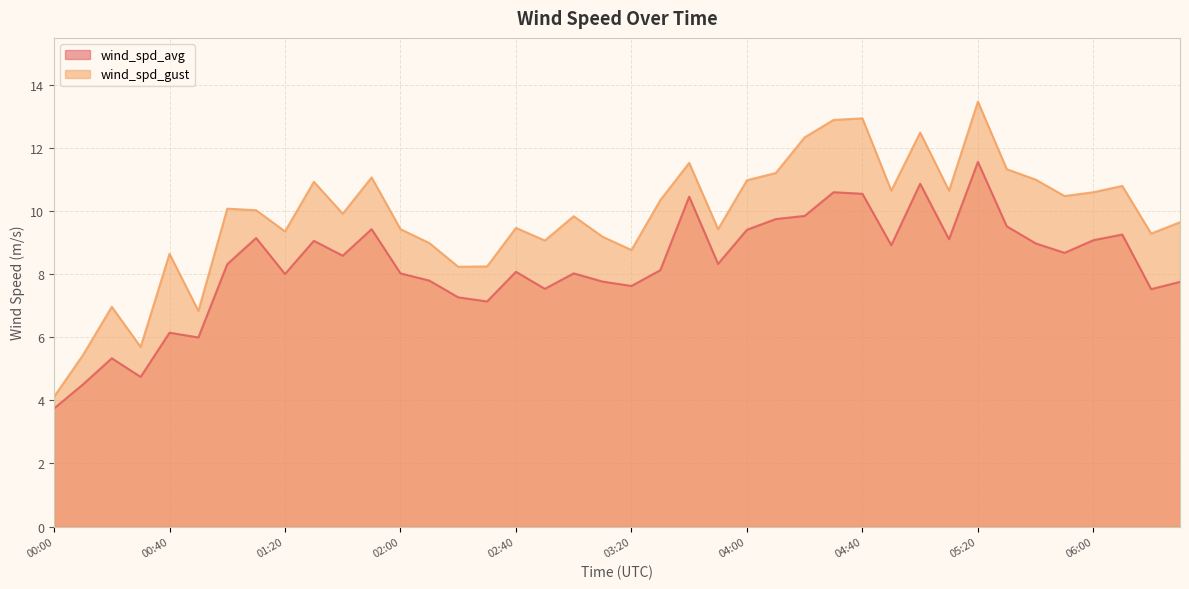

Between 01:40 and 04:20, which series saw the biggest shift?

wind_spd_gust